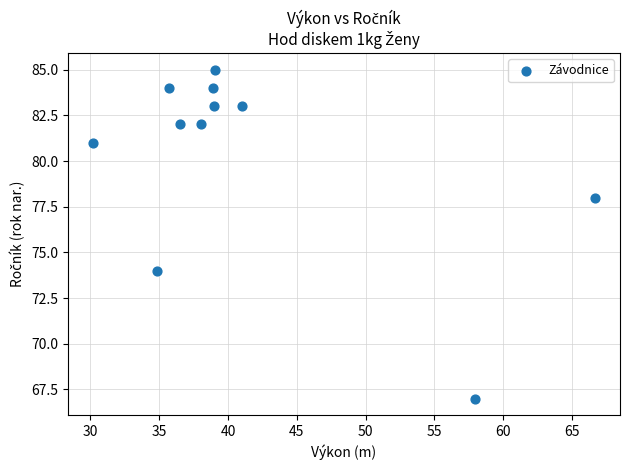

What is the range of Y values (max minus min)?

18